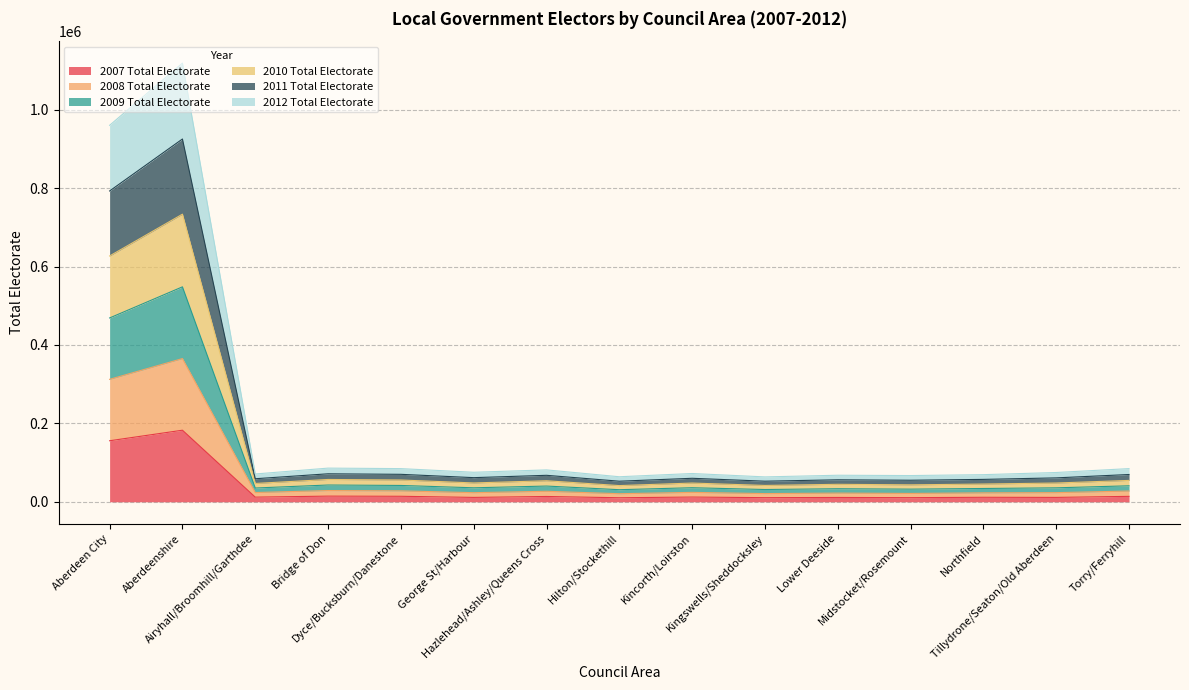

The value of 2010 Total Electorate at Bridge of Don is 17599. True or false?

False